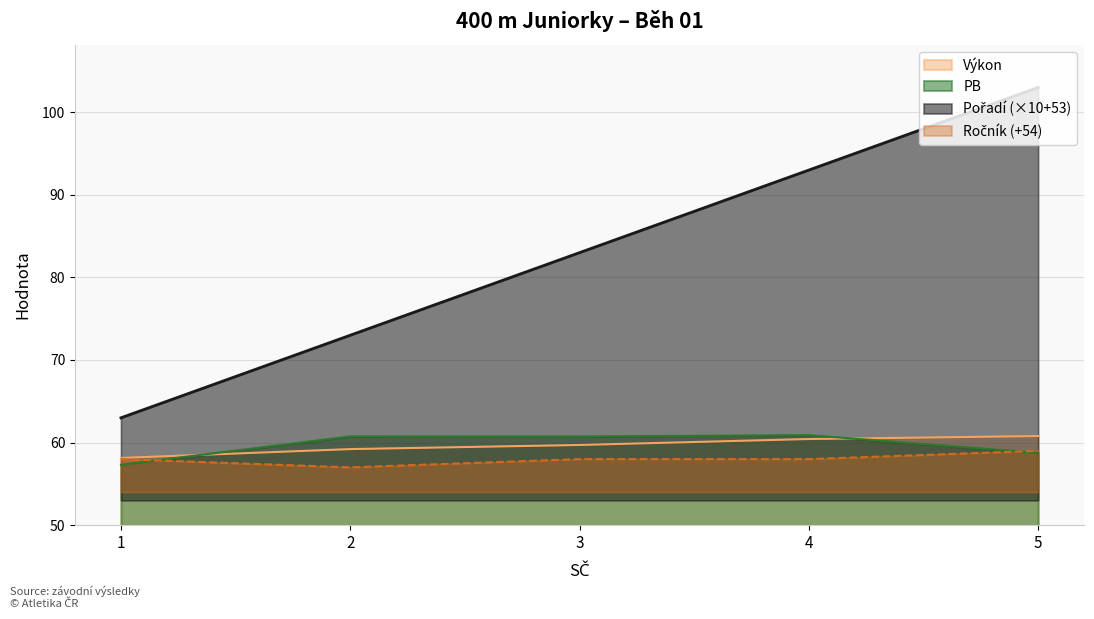

Which series has the widest spread of values?

Pořadí